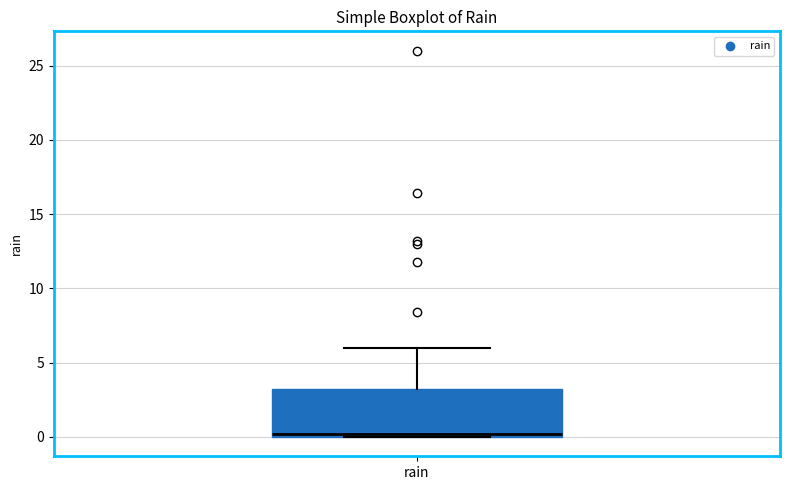

Transcribe this box plot: give where the median line is, the range the box spans, and where the two whiskers end, as read against the y-axis. The values are not printed on the chart, so give them approximately, as read against the axis.

median 0 (just above the box's lower edge), box 0 to 3, whiskers 0 to 6